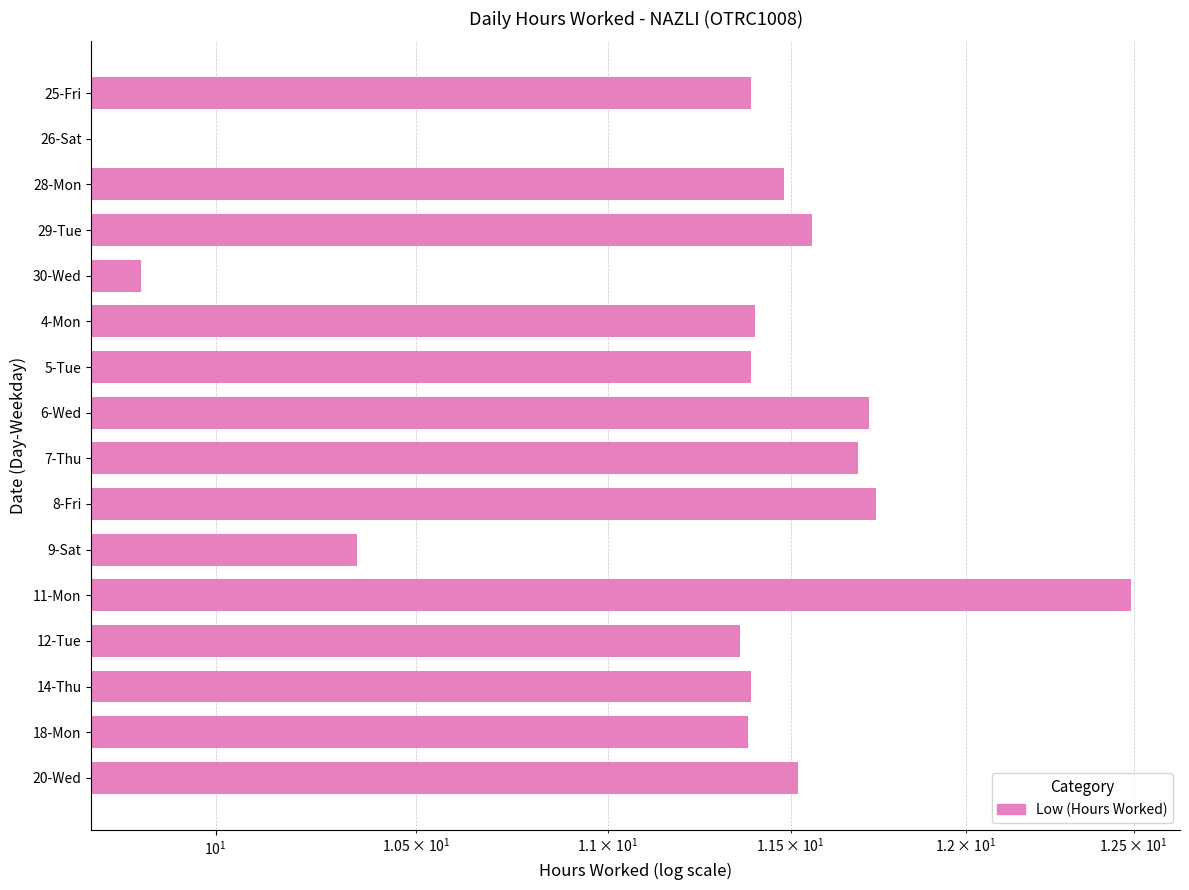

What is the value of the 10th bar from the left?

11.7